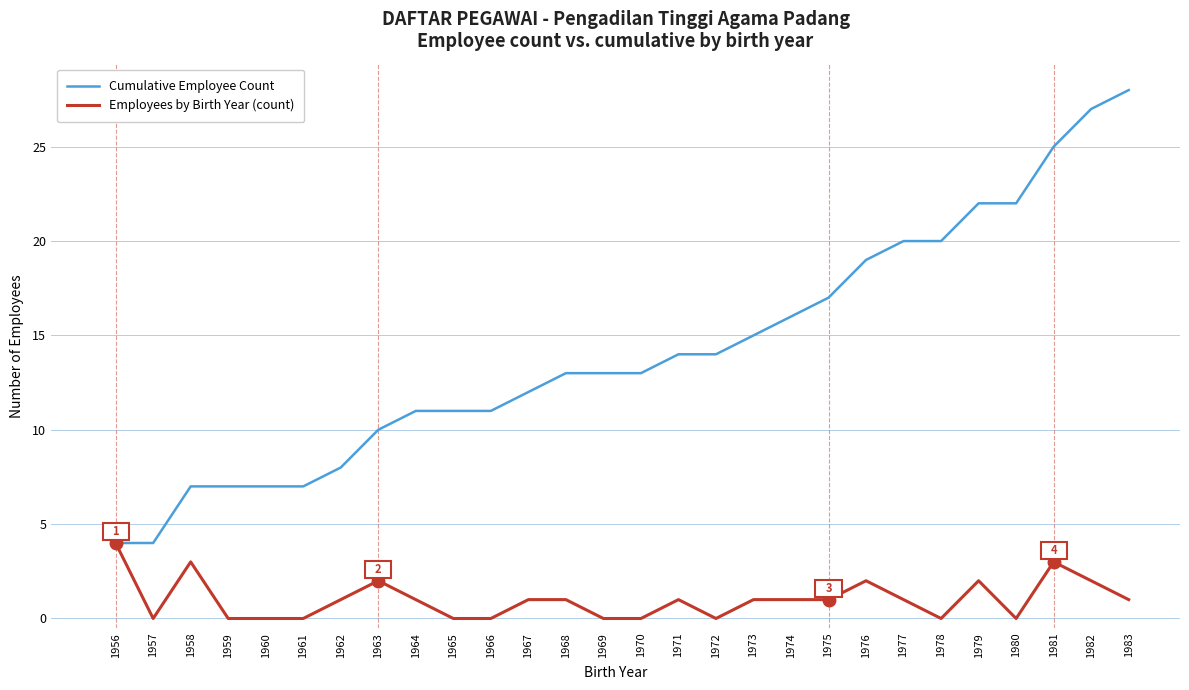

The Cumulative Employee Count series shows 14 at 1971. True or false?

True